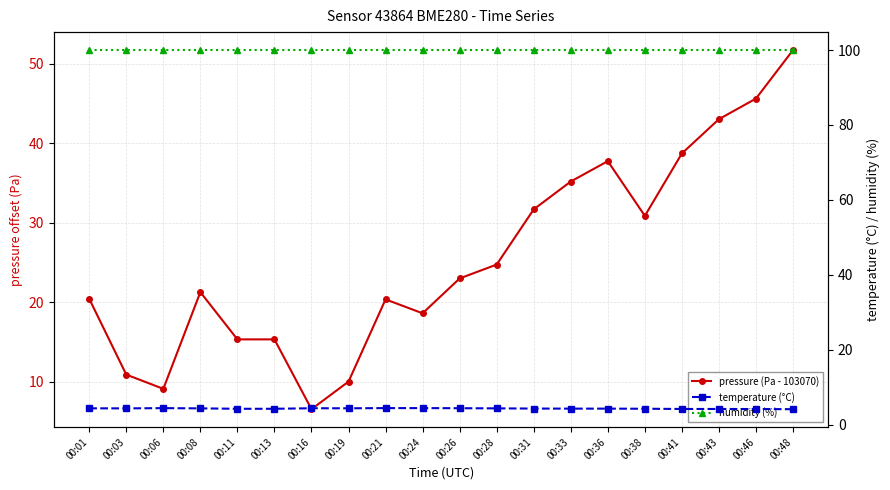

Reading right to left, list all the values displayed in this chart.

pressure (Pa - 103070): 51.7	45.6	43.0	38.7	30.8	37.7	35.2	31.7	24.7	23.0	18.6	20.3	10.0	6.5	15.3	15.3	21.2	9.1	10.9	20.4
temperature (°C): 4.1	4.1	4.2	4.2	4.2	4.2	4.2	4.3	4.3	4.4	4.4	4.4	4.3	4.3	4.2	4.2	4.3	4.4	4.3	4.3
humidity (%): 100.0	100.0	100.0	100.0	100.0	100.0	100.0	100.0	100.0	100.0	100.0	100.0	100.0	100.0	100.0	100.0	100.0	100.0	100.0	100.0